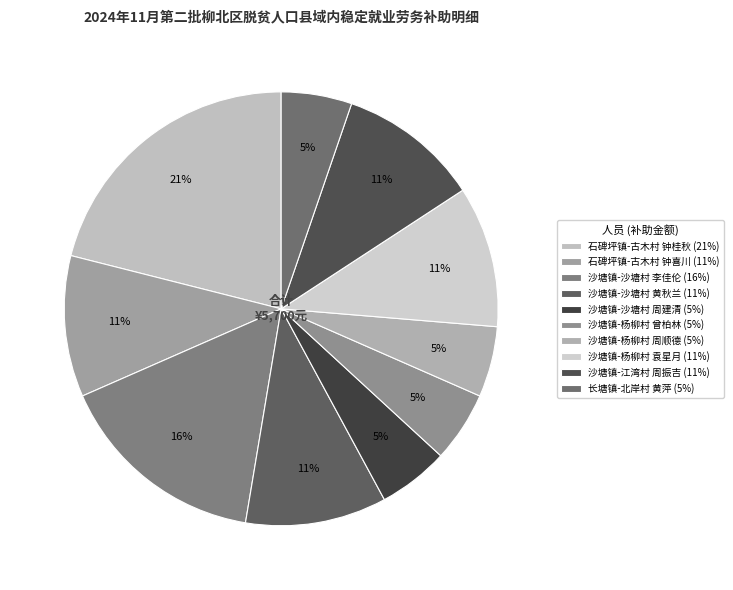

How many slices are in this pie chart?

10